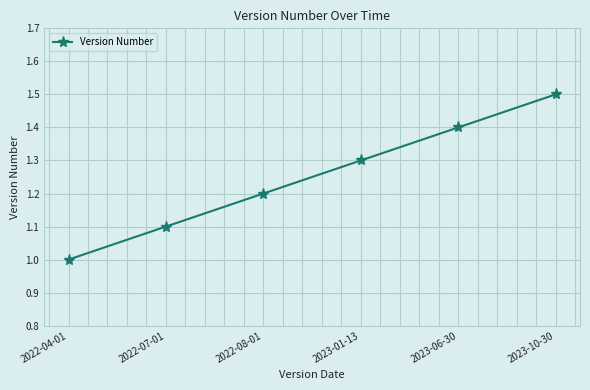

What is the difference between the second highest and minimum values?

0.4